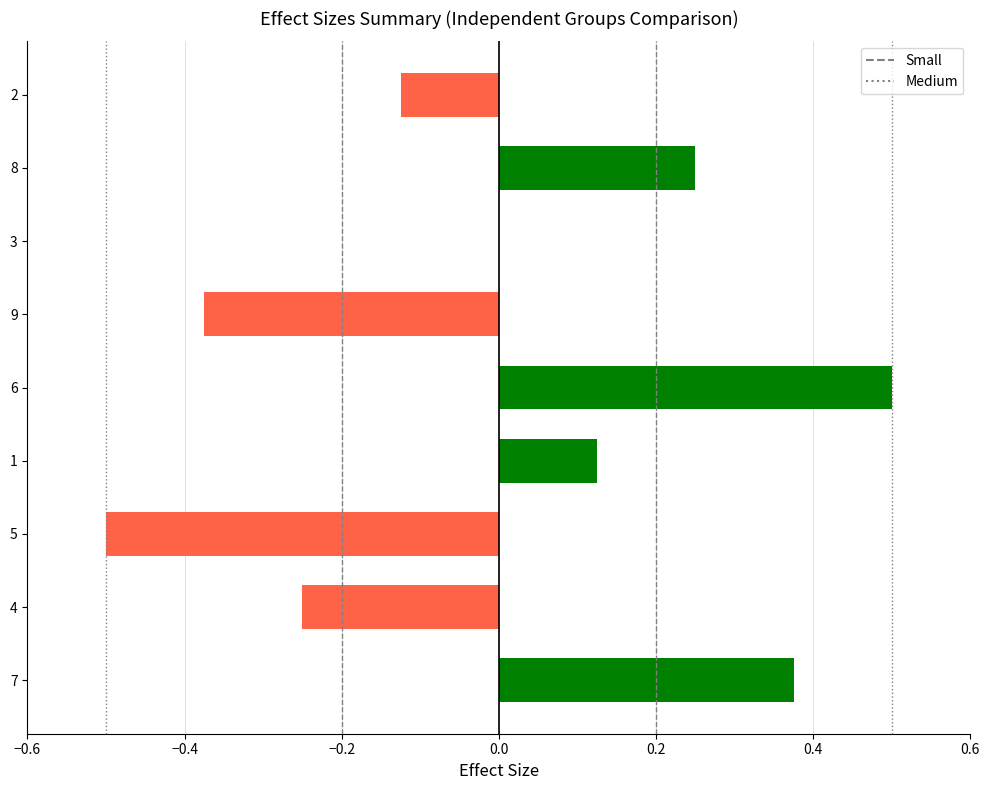

Which has a higher value, 3 or 7?

7